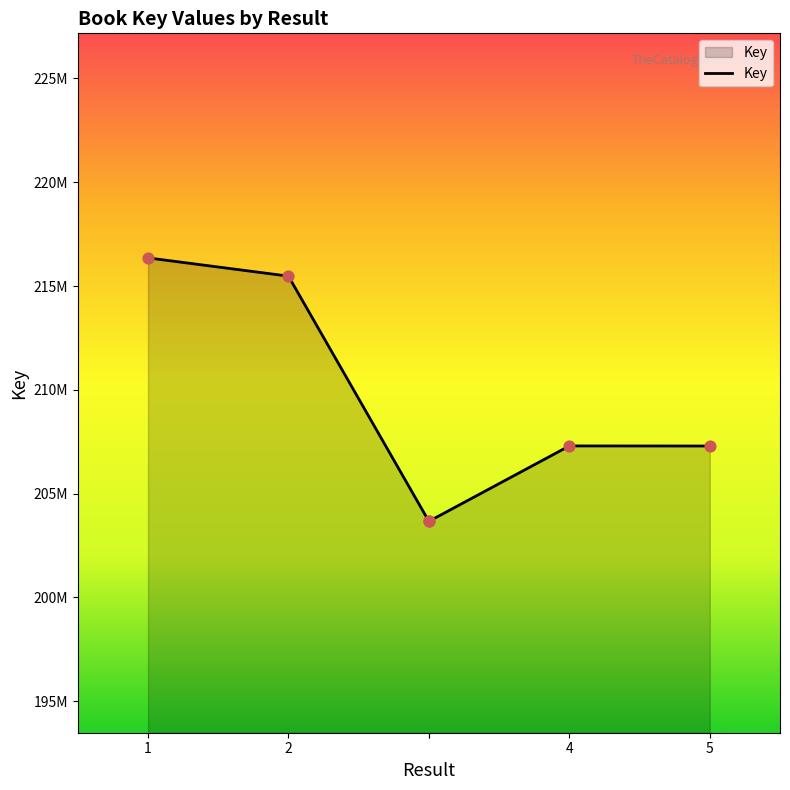

Approximately how many times larger is the value at 5 compared to 5?

1.0